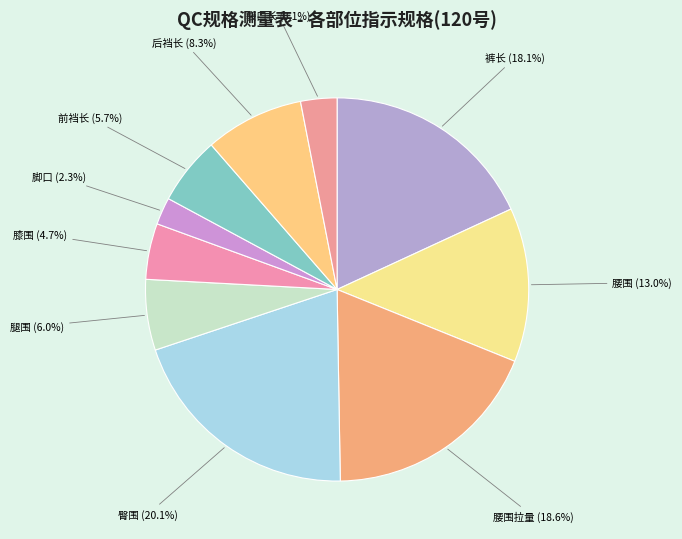

Which has a higher value, 前裆长 or 裤长?

裤长